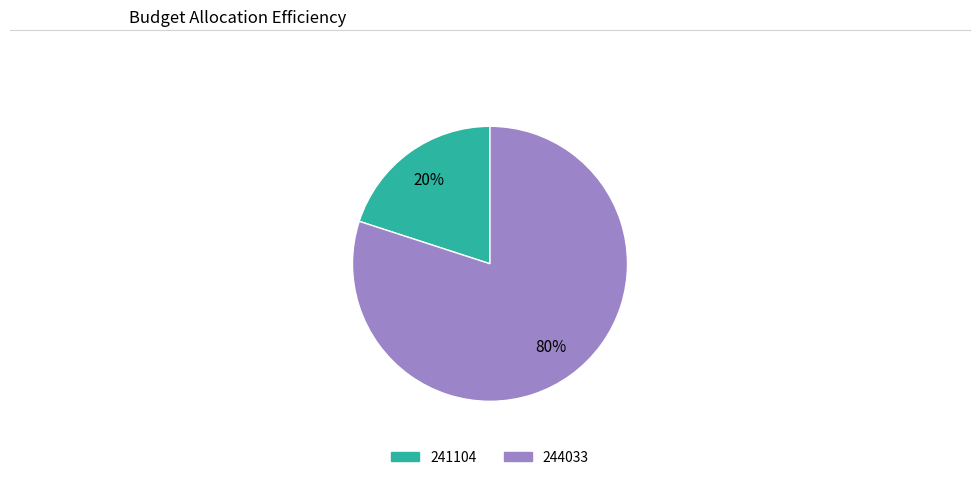

To the nearest percent, what percentage of the pie is 244033?

80%